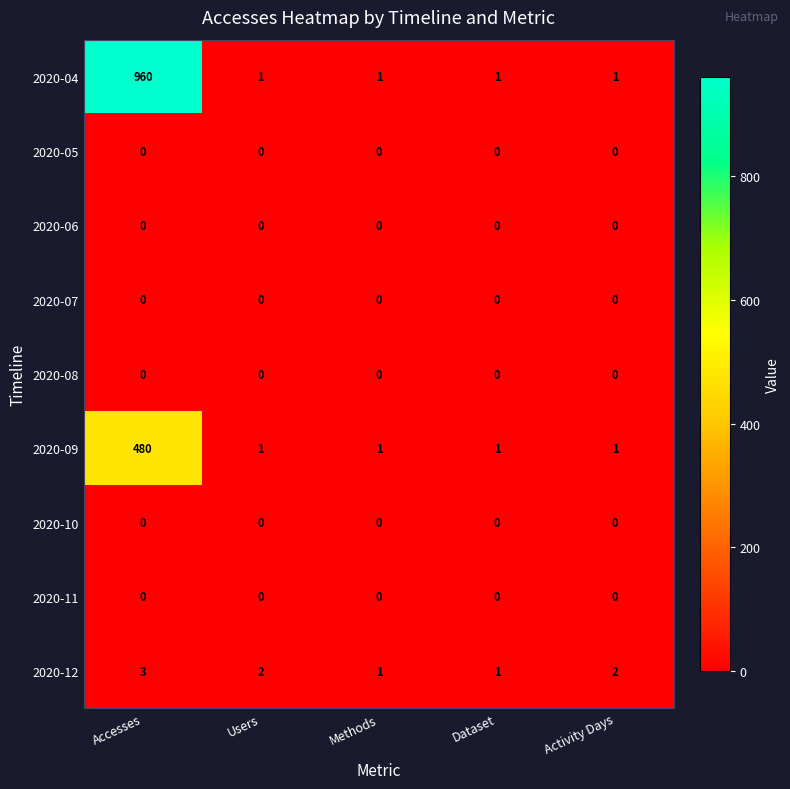

How many data points does each series have?

5